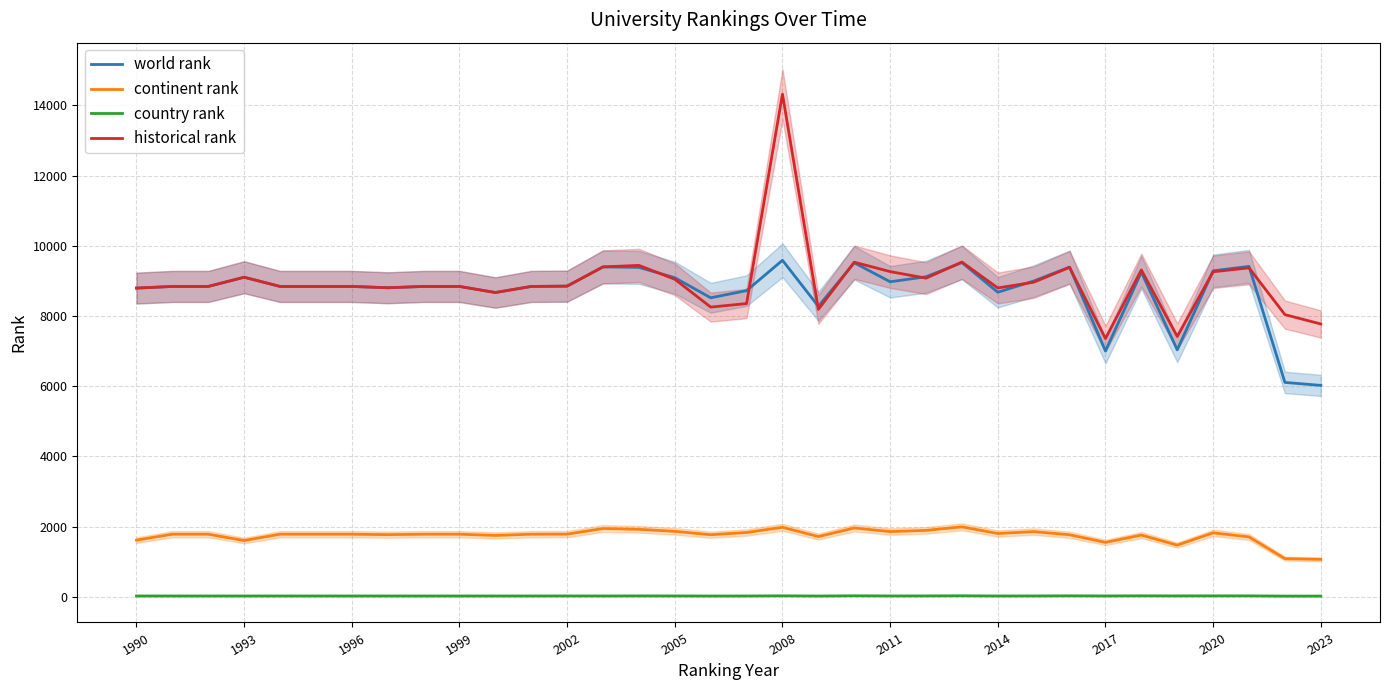

True or false: continent rank has a value of 802.7 at 2008.

False